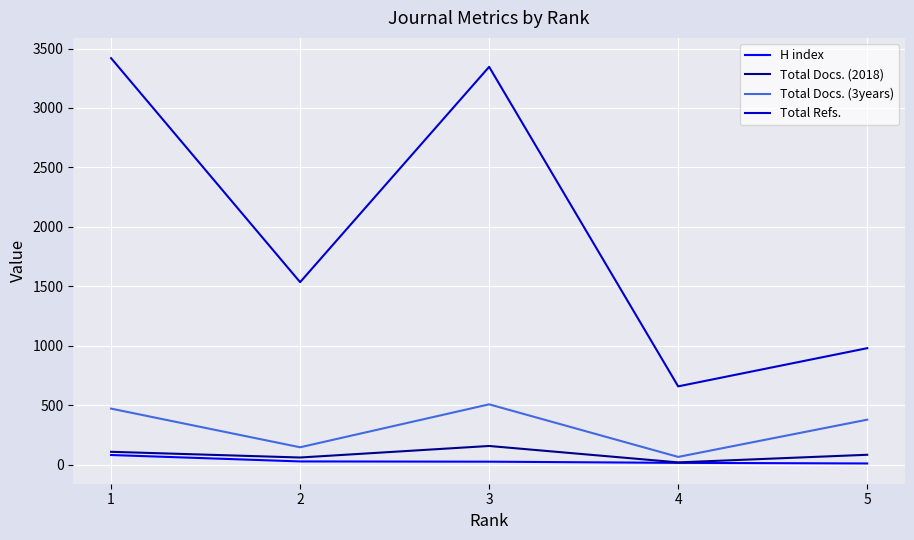

How many interior local peaks does the Total Docs. (2018) series have?

1